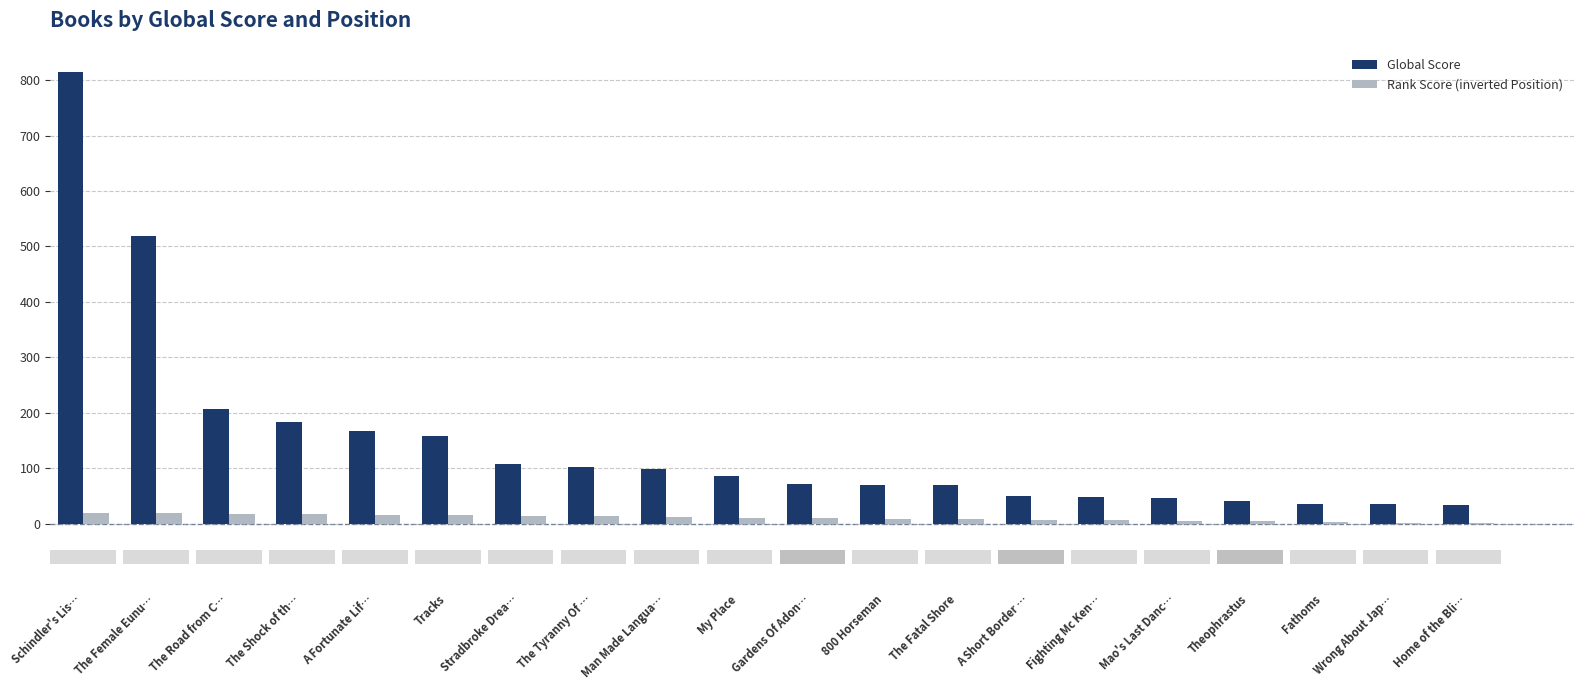

What is the label of the 11th bar from the right?

My Place